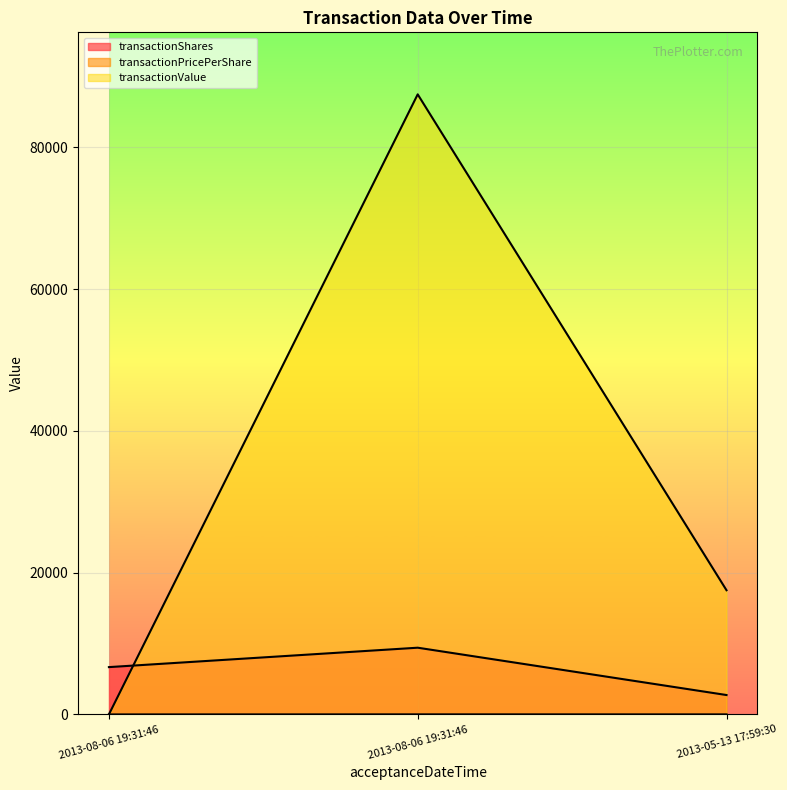

The transactionPricePerShare series shows 0.0 at 2013-08-06 19:31:46. True or false?

True